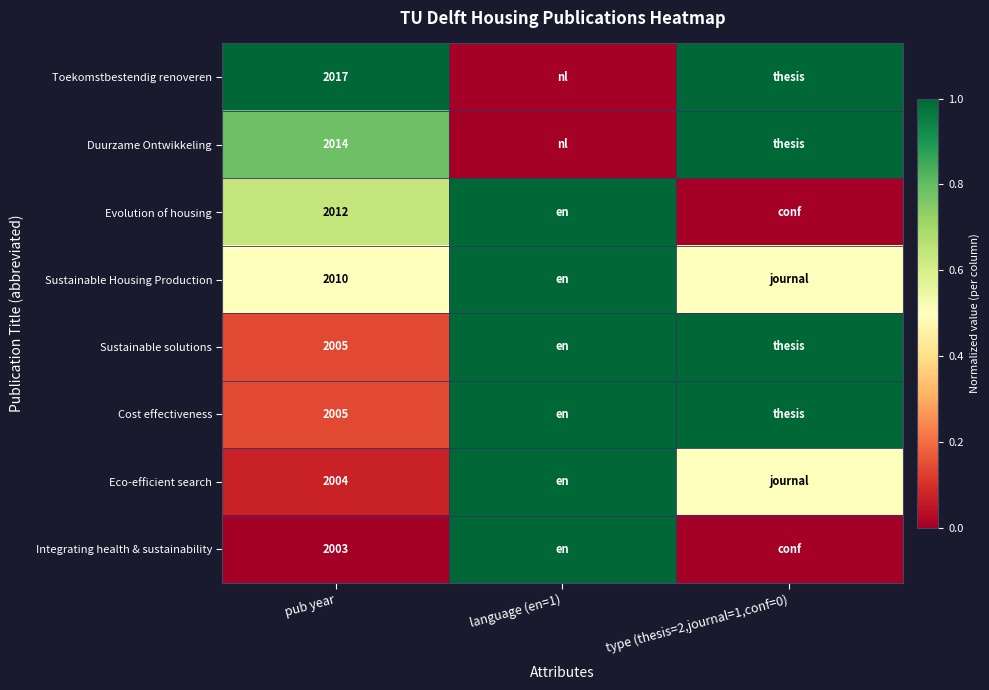

Is it true that Eco-efficient search equals 1042.4 at pub year?

False